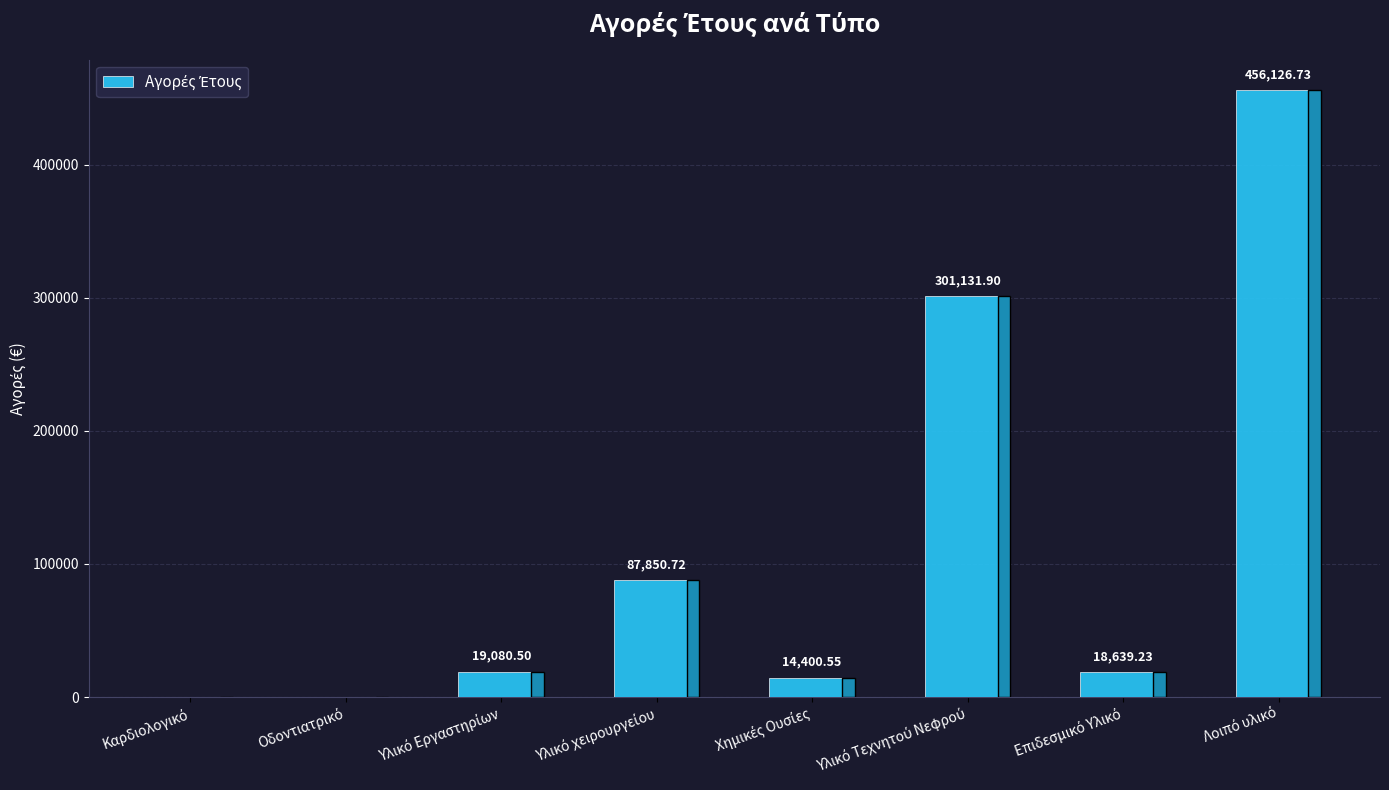

What is the sum of the values at Χημικές Ουσίες and Υλικό Εργαστηρίων?

33481.1